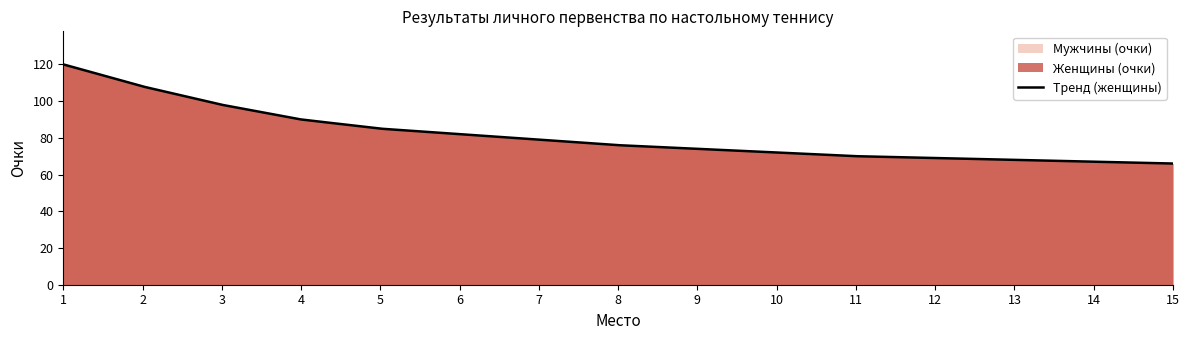

How many values in the Мужчины (очки) series are below 76?

7